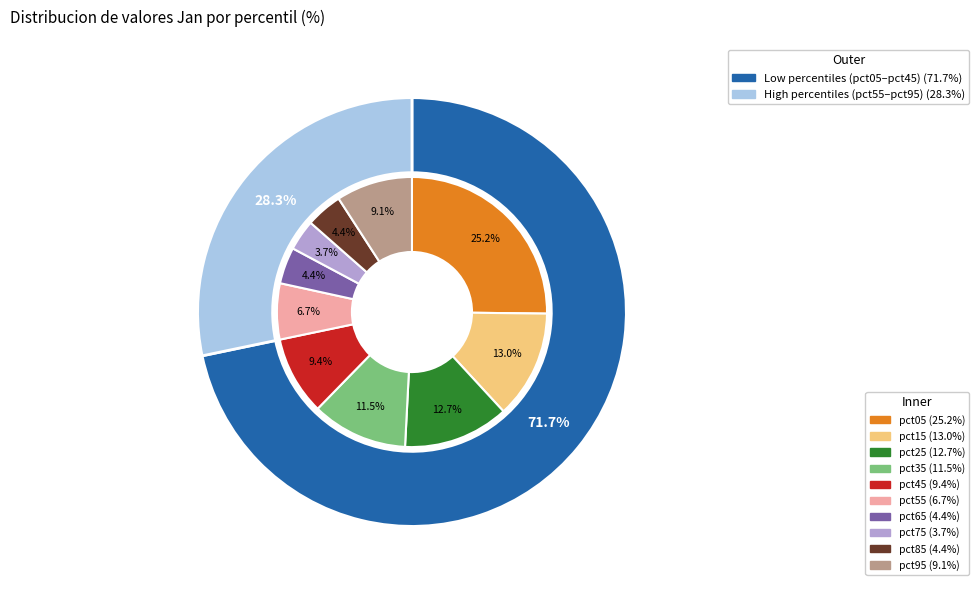

How many slices are in this pie chart?

10